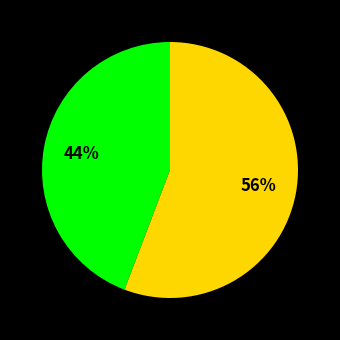

Does any single category account for the majority?

Yes